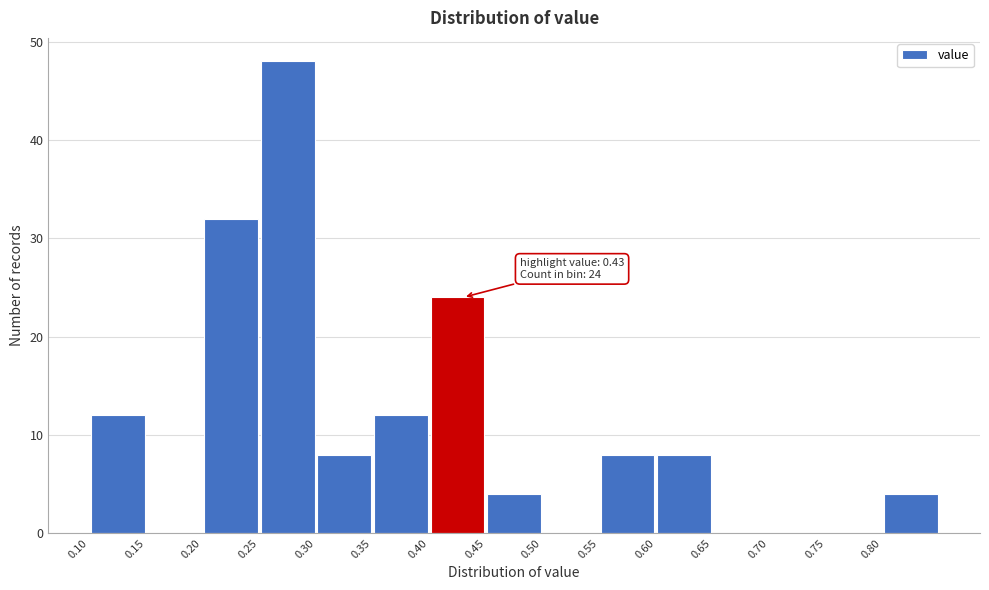

Which range on the x-axis has the tallest bar?

0.25 to 0.30